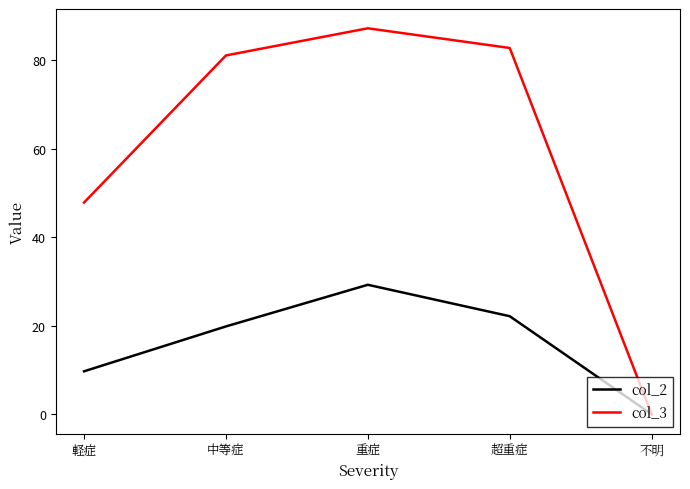

At which category does the chart reach its minimum across all series?

不明